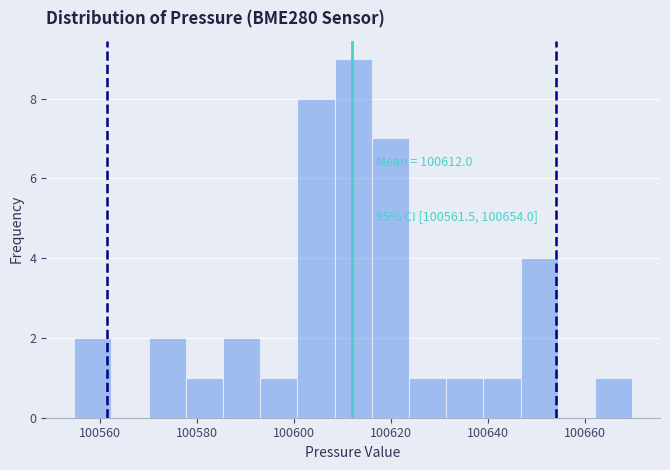

Read against the x-axis, roughly where is the centre of the tallest bar?

100612